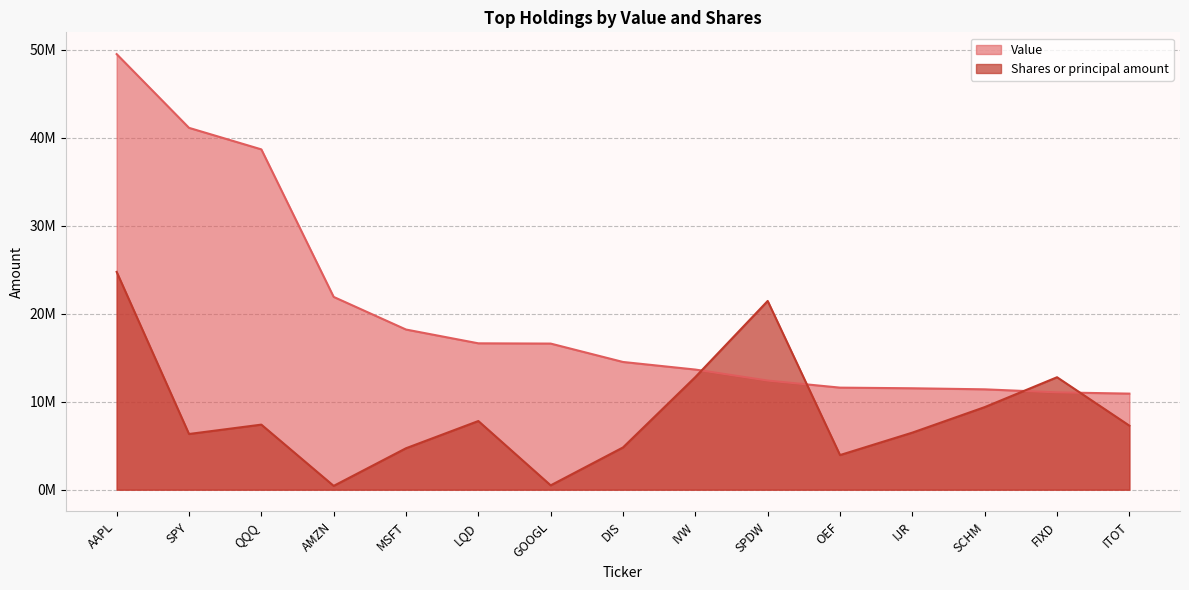

What is the label of the 5th point from the left?

MSFT